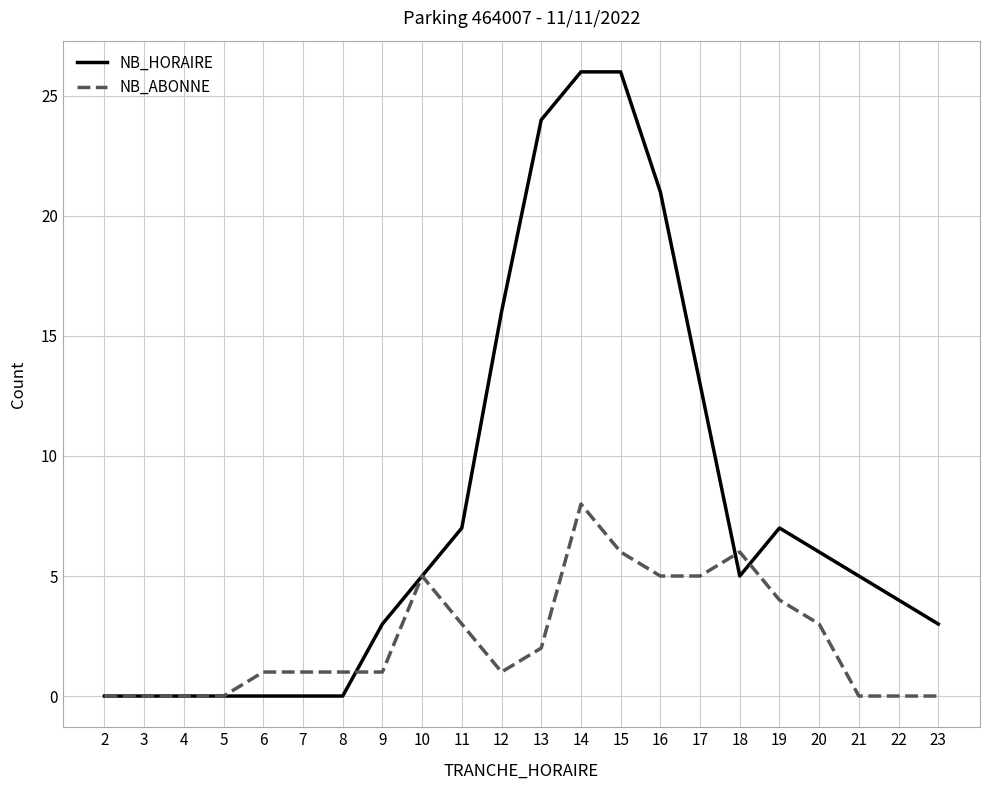

What is the difference between the highest and lowest values at 11?

4